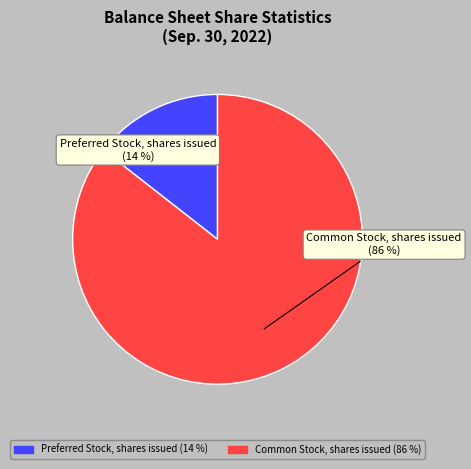

Is there a majority slice in this chart?

Yes